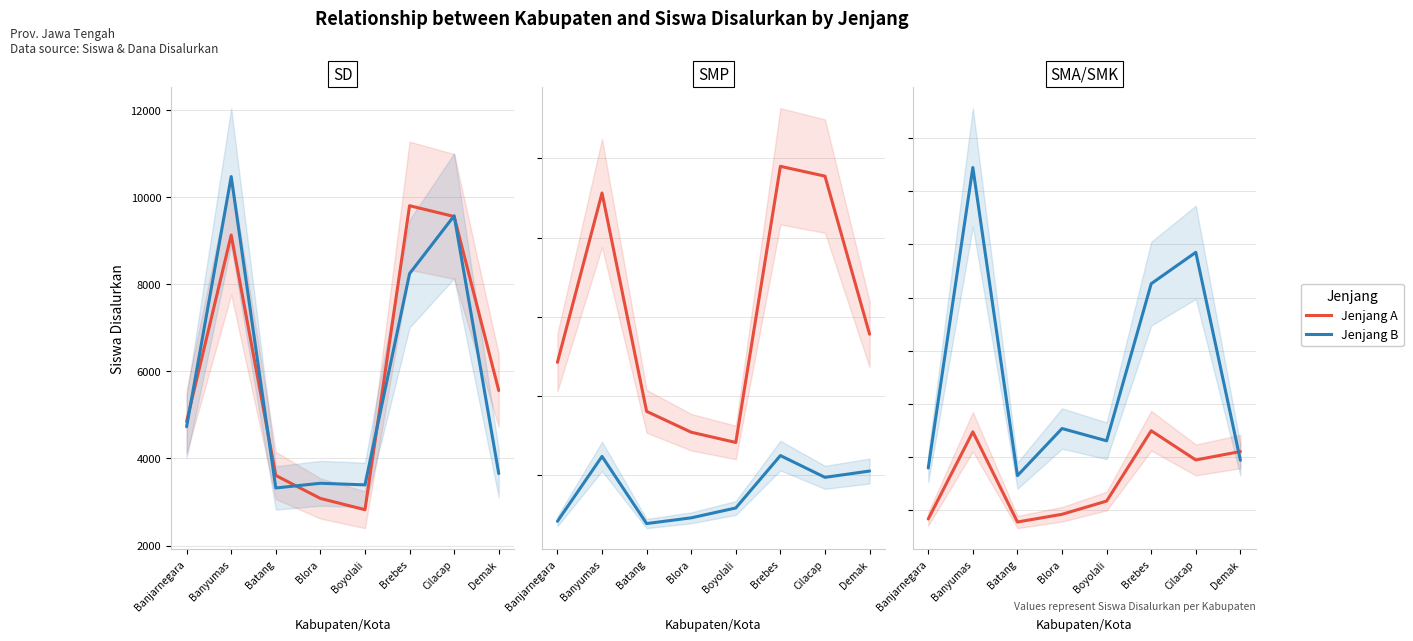

What is the value of the SD (Siswa) point at the 3rd from the left?

3608